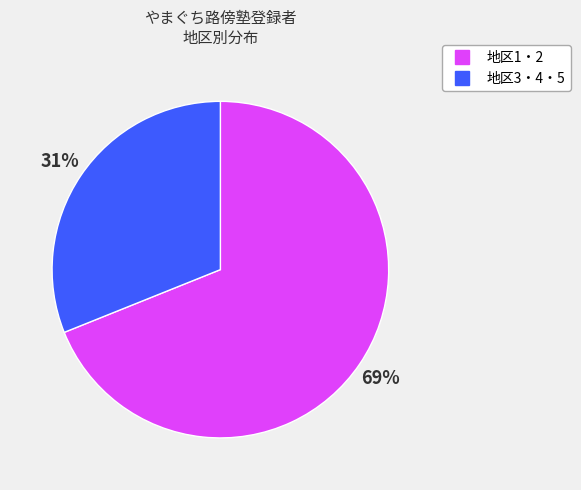

Is there a majority slice in this chart?

Yes